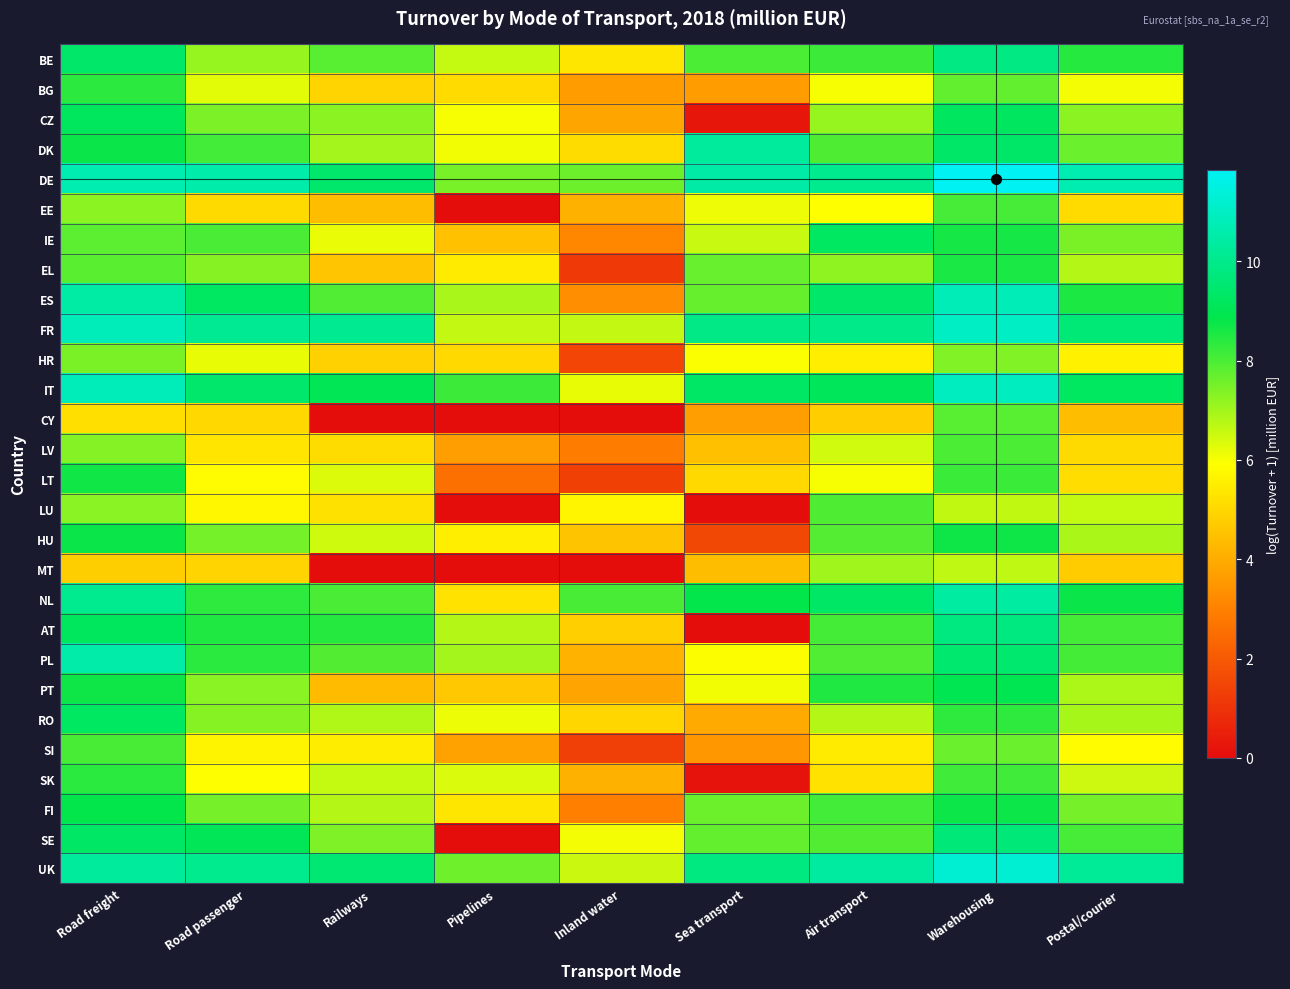

What is the spread (max minus min) of values at Inland water?

8.0